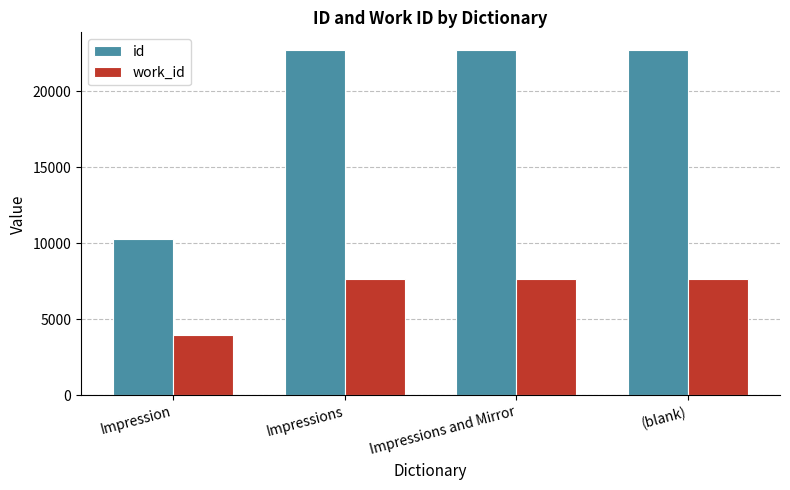

What are all the series names shown in the legend?

id, work_id